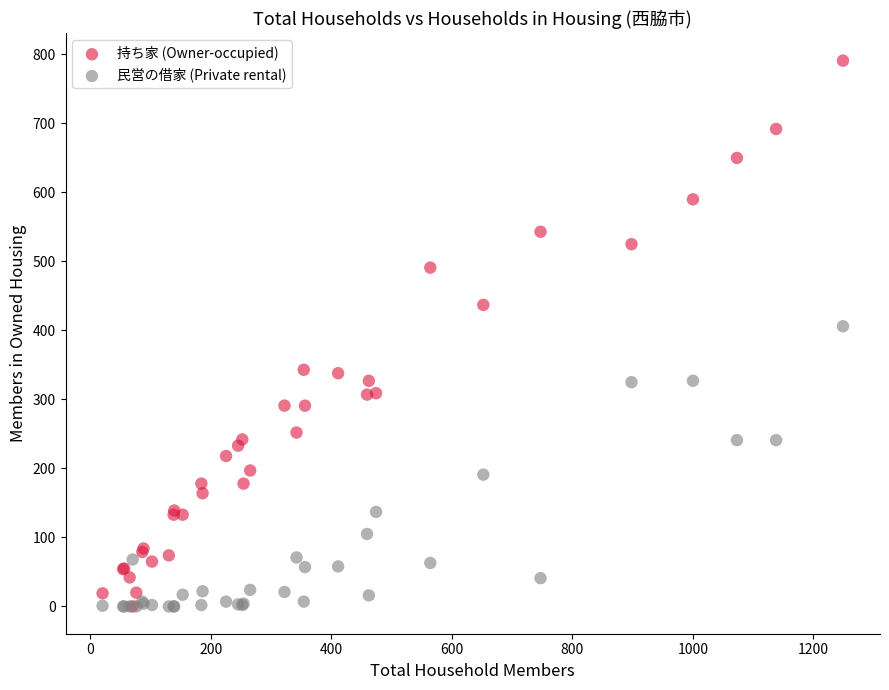

Across all series, what Y value is closest to 395?

406